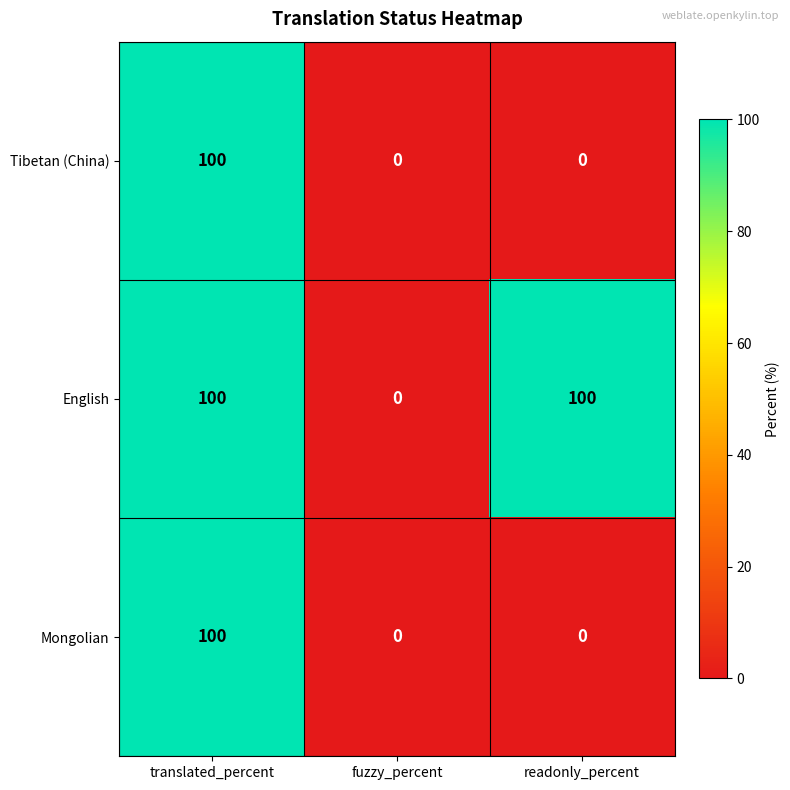

At which category is the sum across all series the highest?

translated_percent